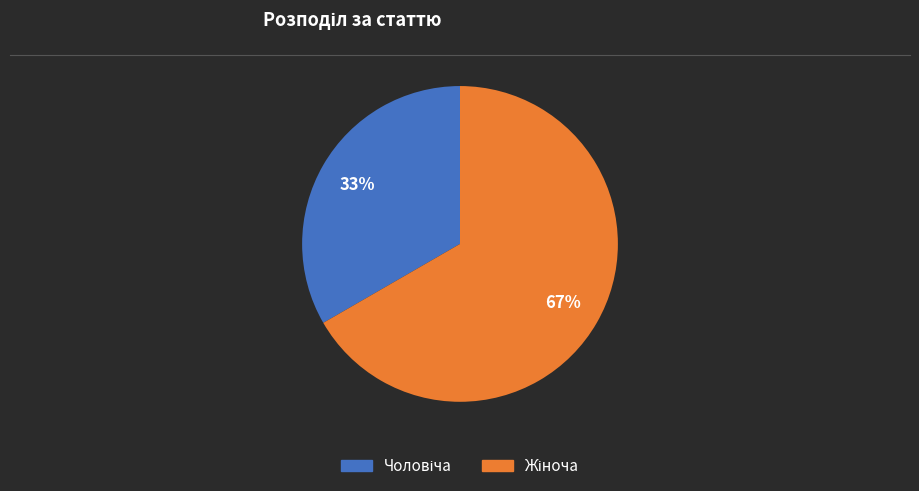

Is there a majority slice in this chart?

Yes